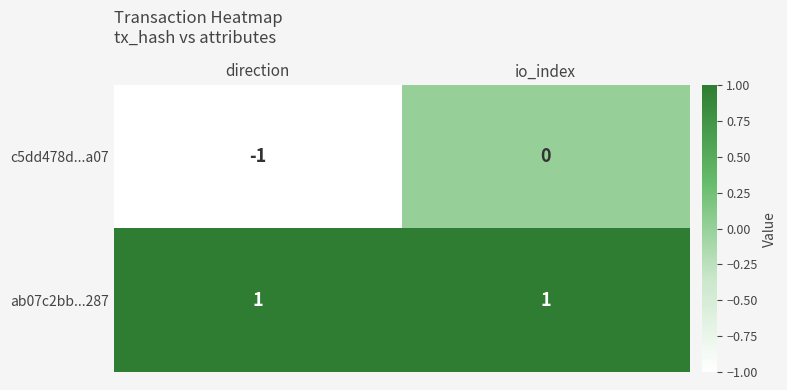

Which series has the largest range (max minus min)?

c5dd478d...a07